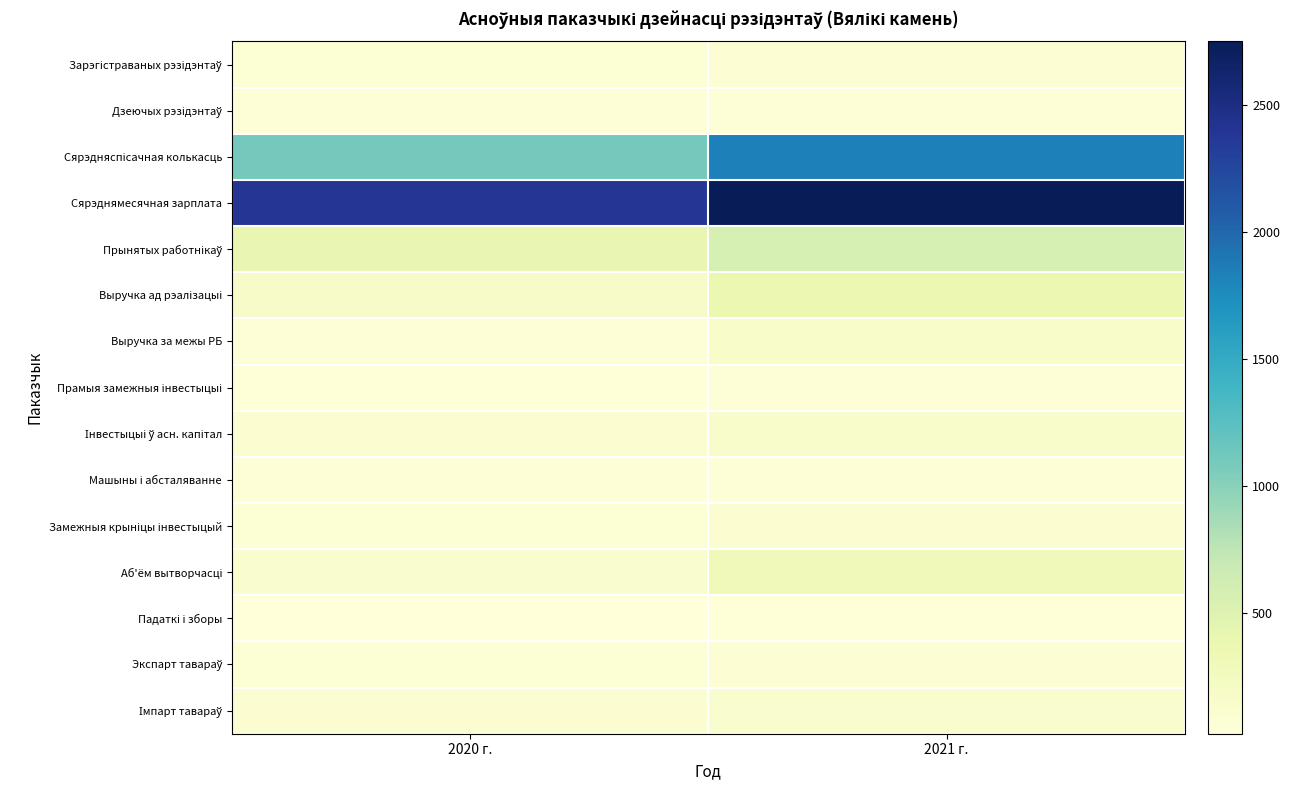

What is the minimum value shown in the chart?

25.4